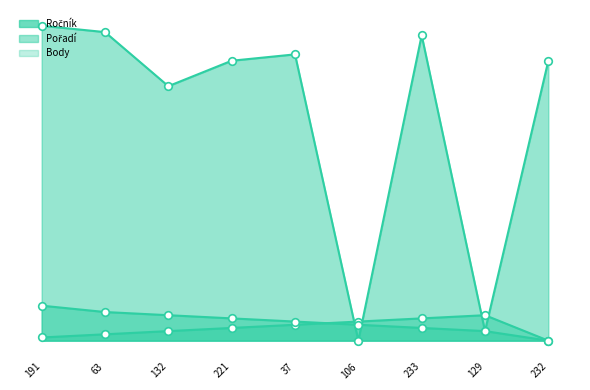

At how many categories does at least one series exceed 16?

7